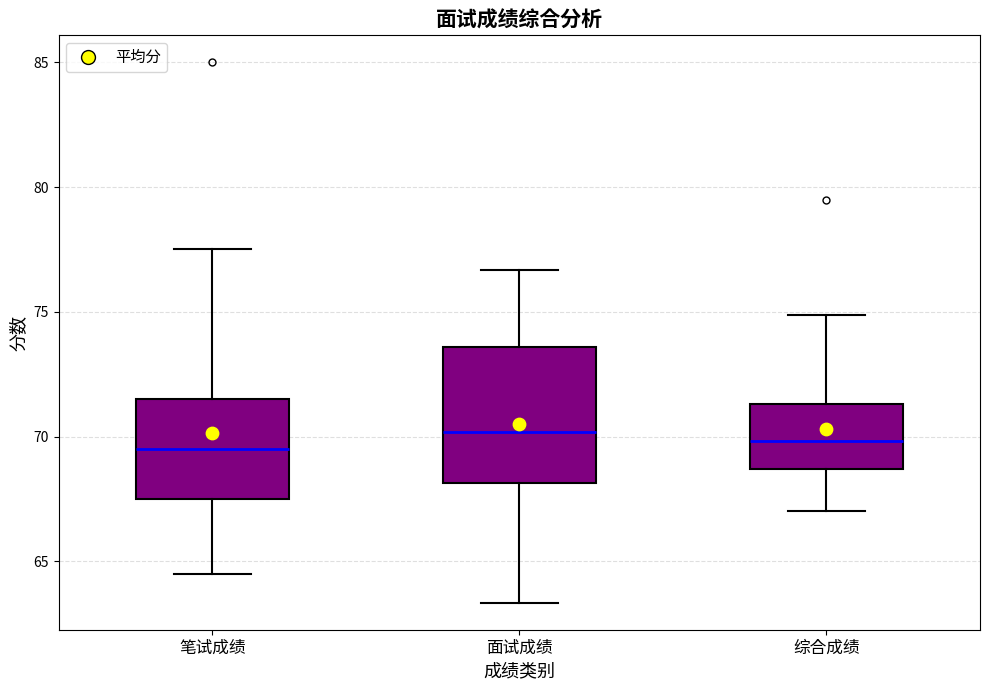

Reading left to right, read every box against the y-axis: the position of its median line, the range the box covers, and the ends of its whiskers. The values are not printed on the chart, so give them approximately, as read against the axis.

笔试成绩: median 69.5, box 67.5 to 71.5, whiskers 64.5 to 77.5
面试成绩: median 70.0, box 68.0 to 73.5, whiskers 63.5 to 76.5
综合成绩: median 70.0, box 68.5 to 71.5, whiskers 67.0 to 75.0